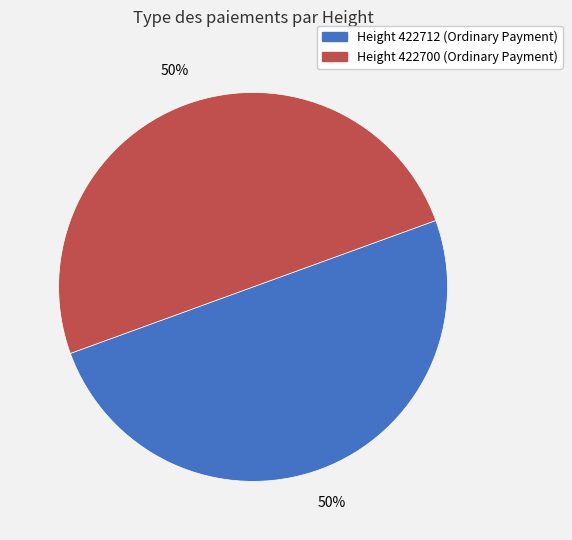

To the nearest percent, what is the average slice percentage?

50%